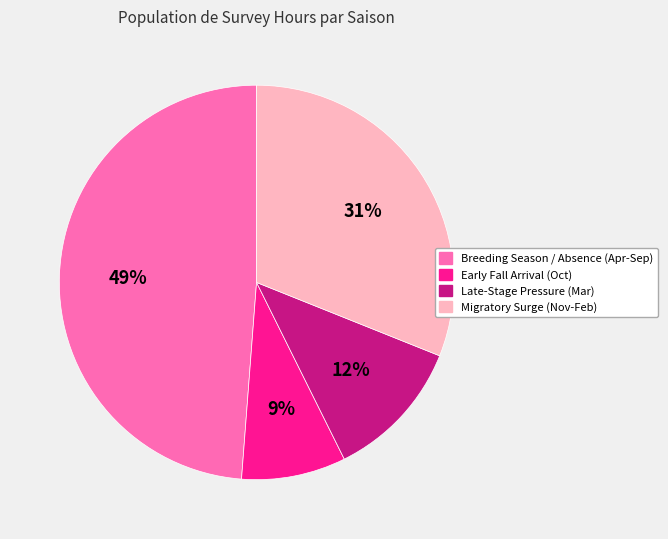

Does Late-Stage Pressure (Mar) represent more than half of the total?

No